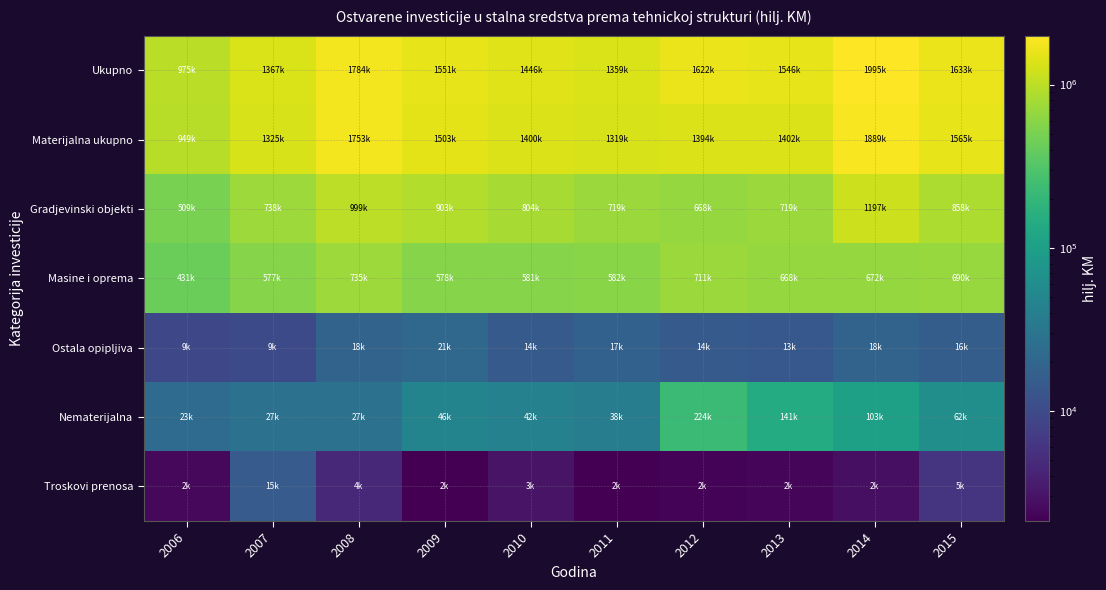

Which series changed the most between 2008 and 2012?

Materijalna ukupno